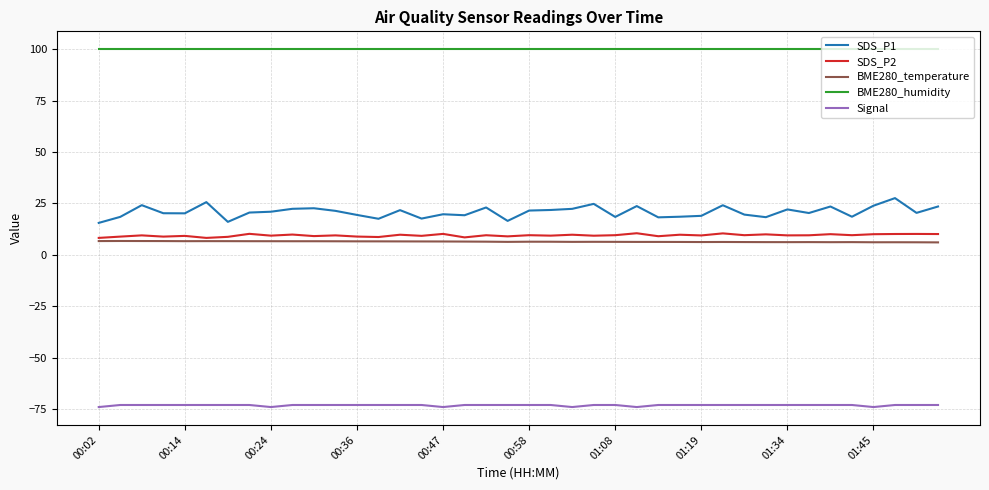

True or false: SDS_P2 and SDS_P1 cross at least once.

False